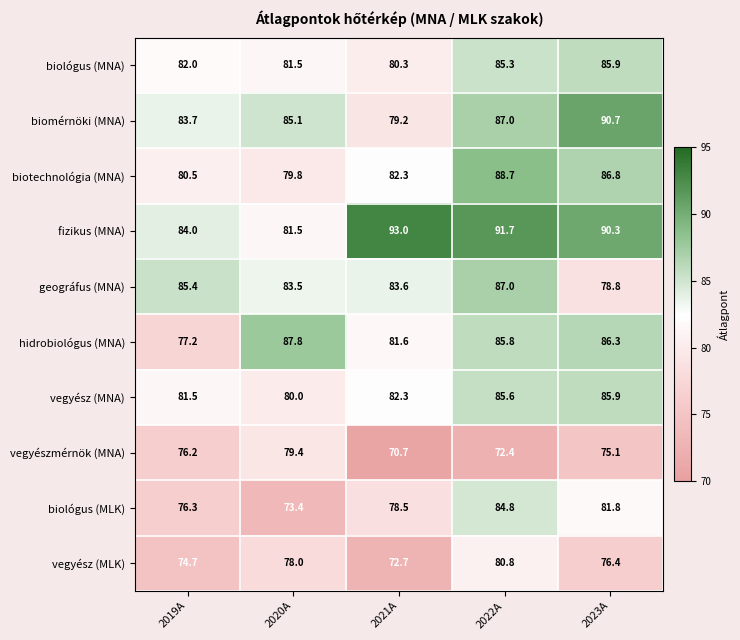

Which series has the largest total across all categories?

fizikus (MNA)